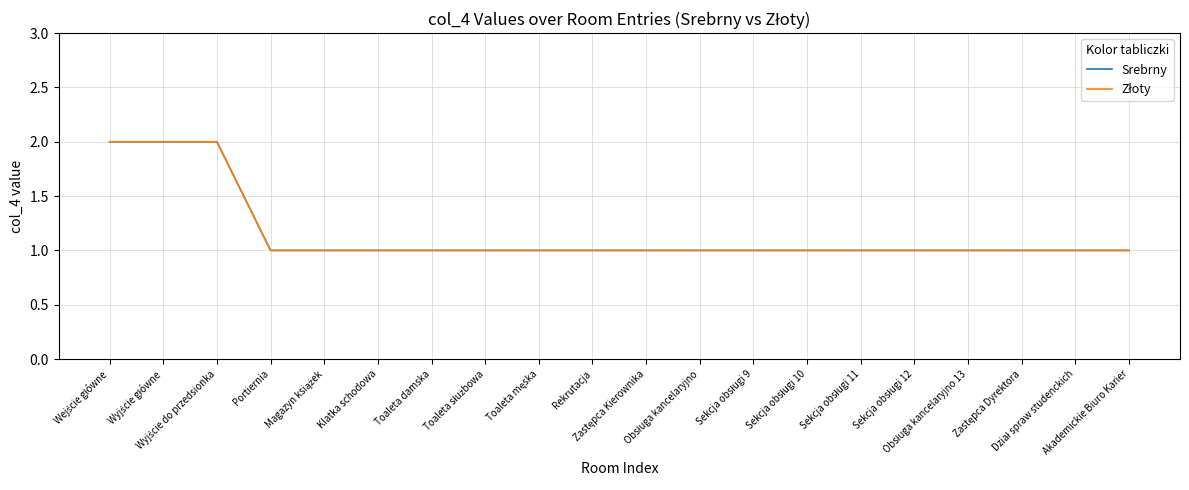

Which series has the widest spread of values?

Srebrny